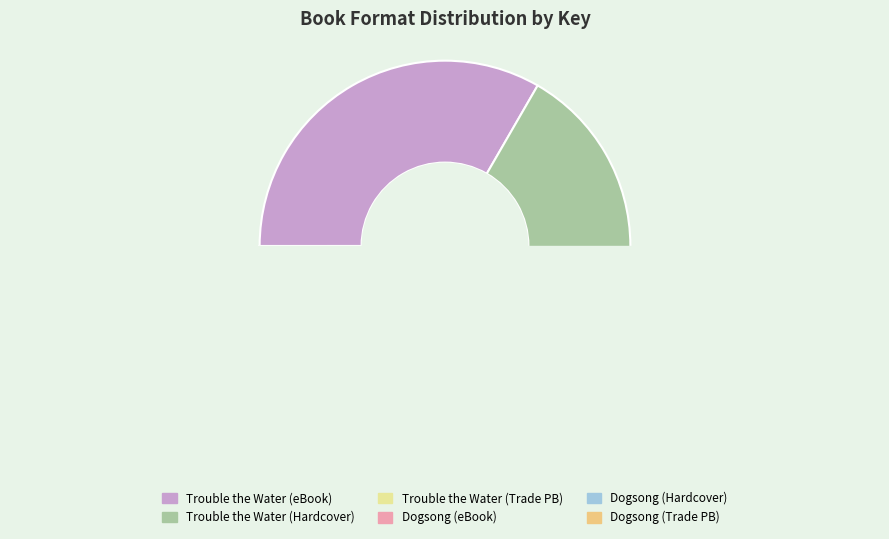

To the nearest percent, what is the average slice percentage?

17%